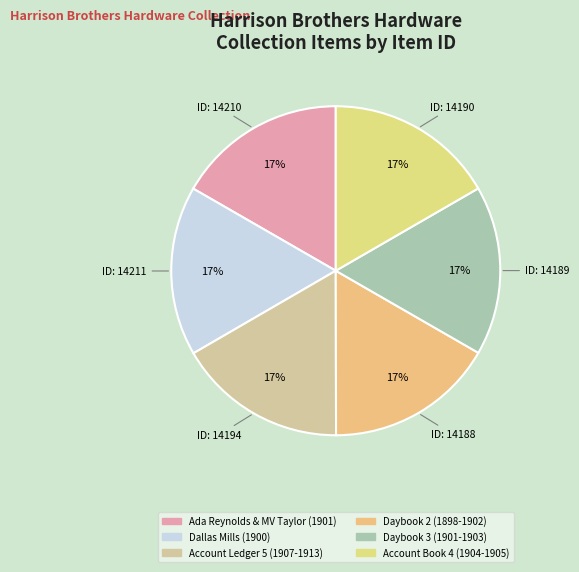

Combined, do Dallas Mills (1900) and Ada Reynolds & MV Taylor (1901) account for over 50%?

No